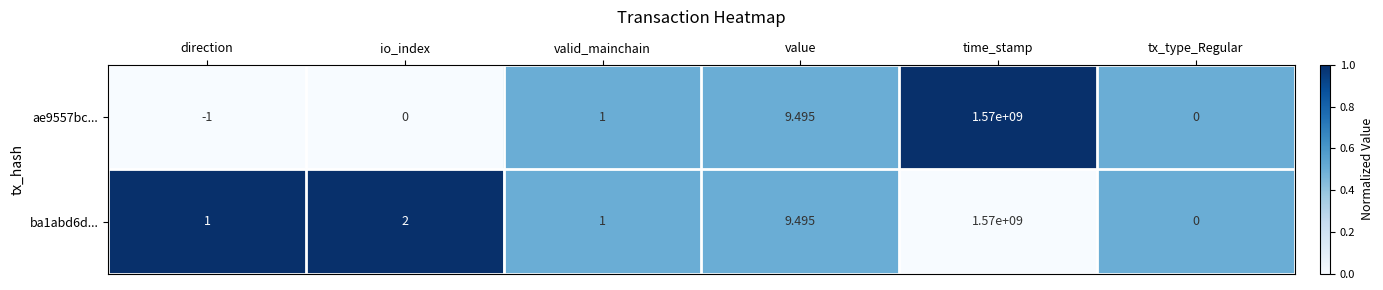

Which label corresponds to the largest value in the chart?

time_stamp